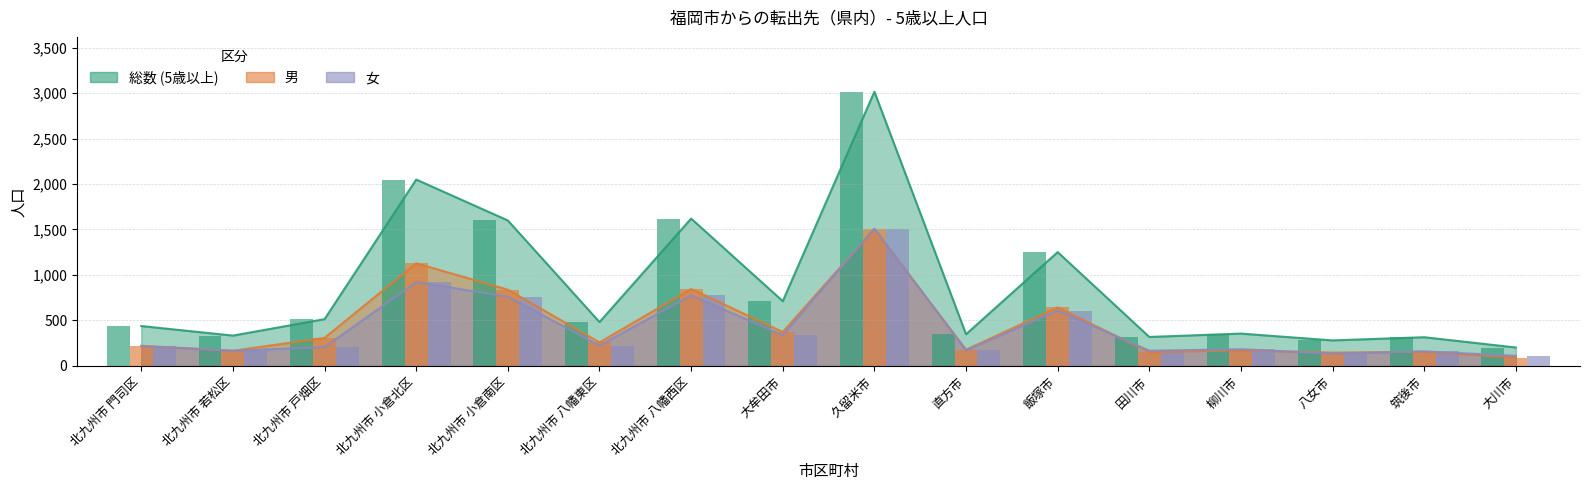

Which series has the largest total across all categories?

総数 (5歳以上)